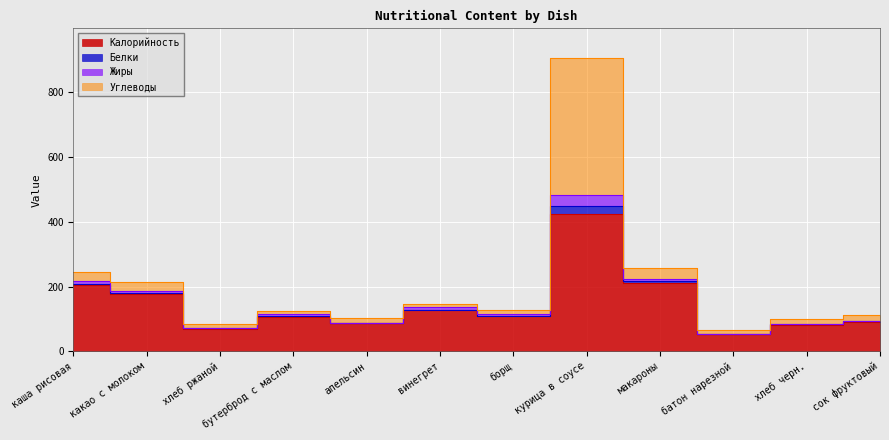

How many data points in Белки are above 128?

5